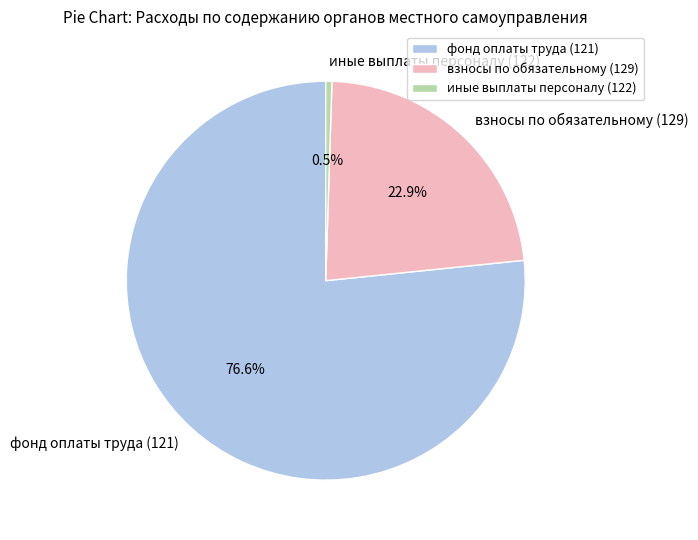

How many segments does this pie chart have?

3